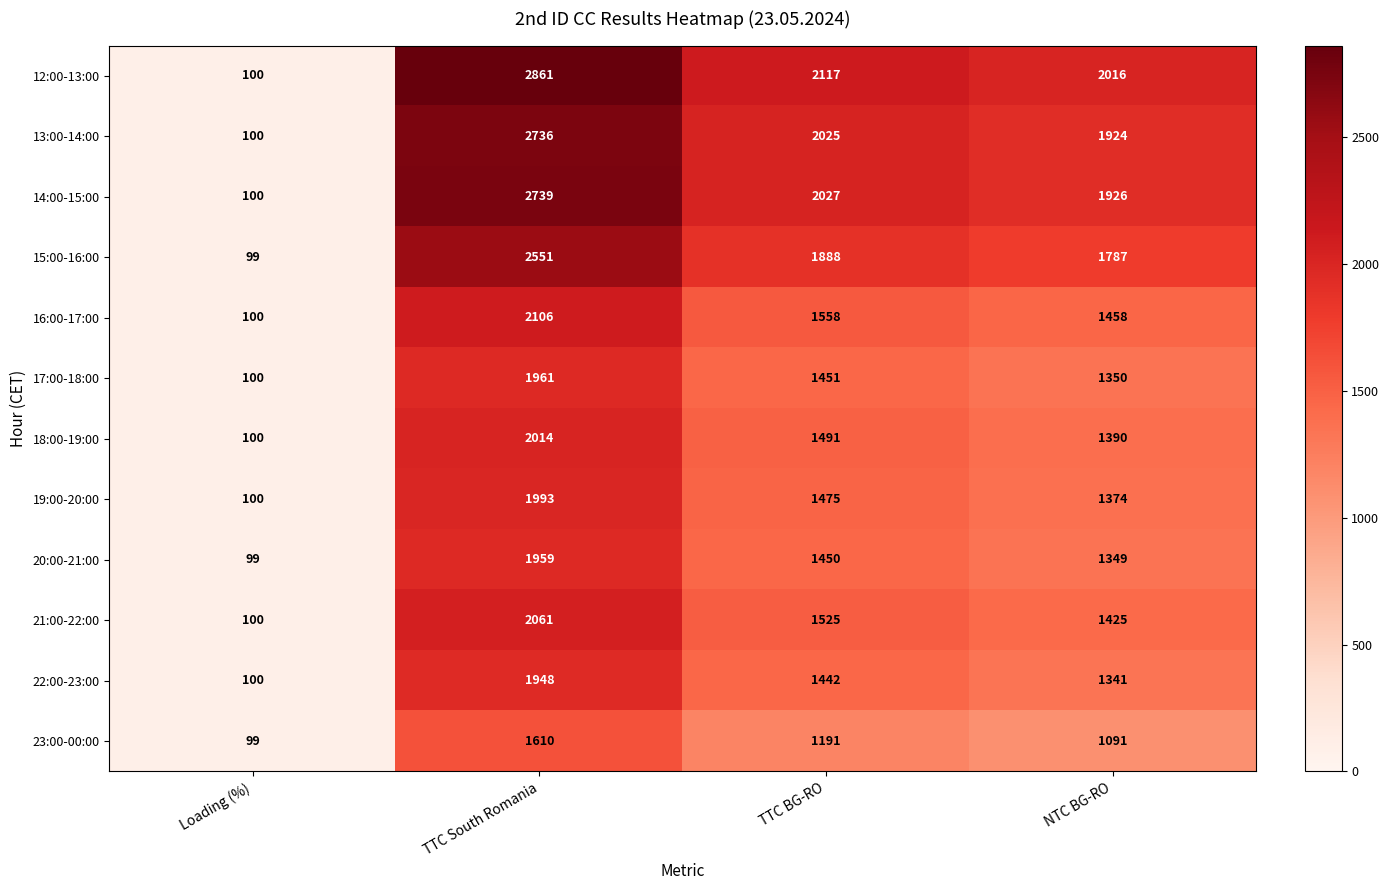

At which label is 17:00-18:00 closest to 1030?

NTC BG-RO